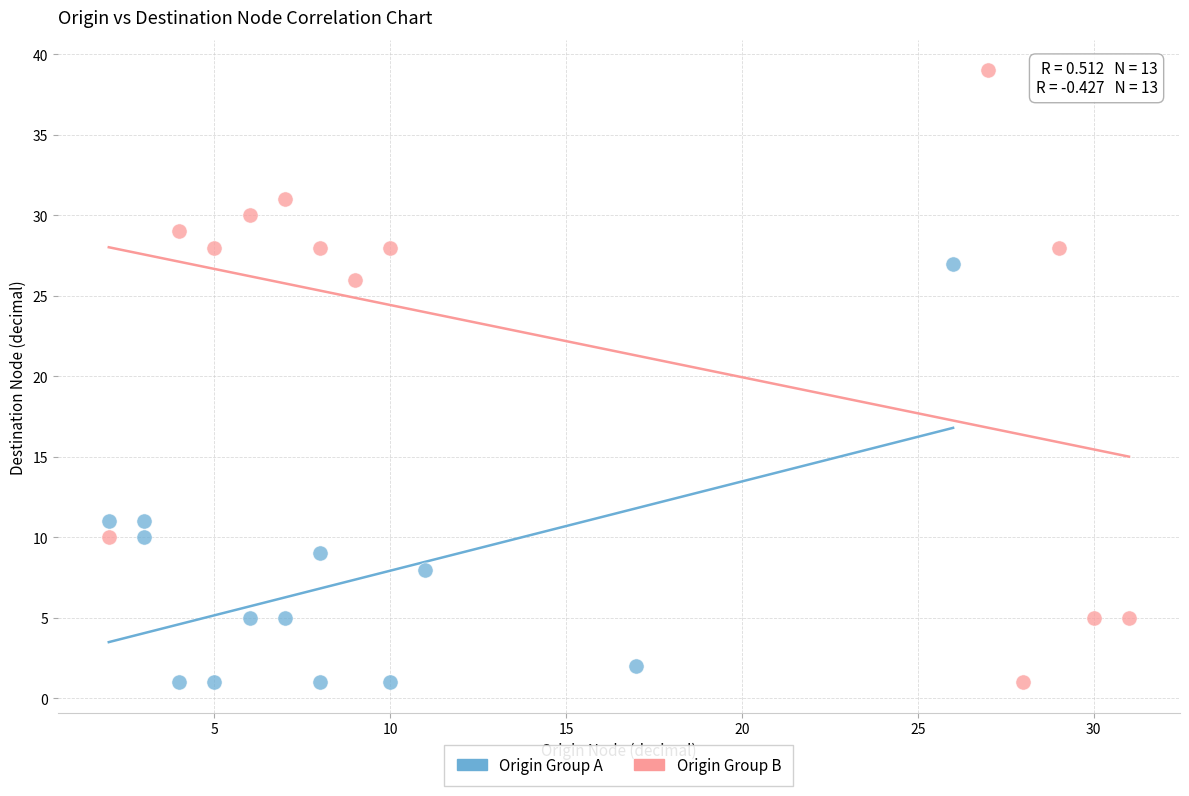

Which series contains the highest Y value?

Origin Group B